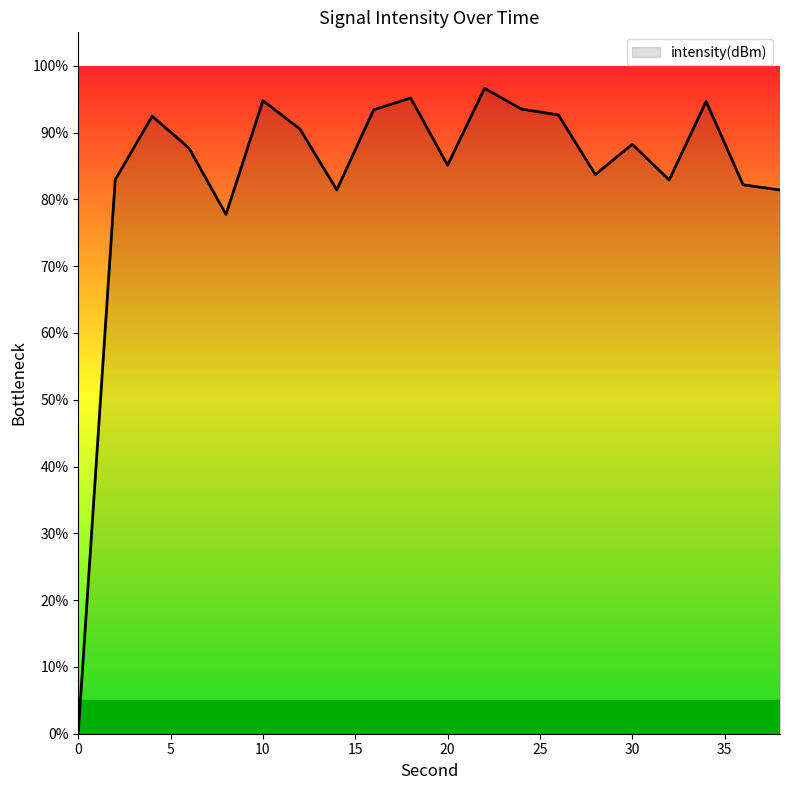

What is the maximum value shown in the chart?

96.6